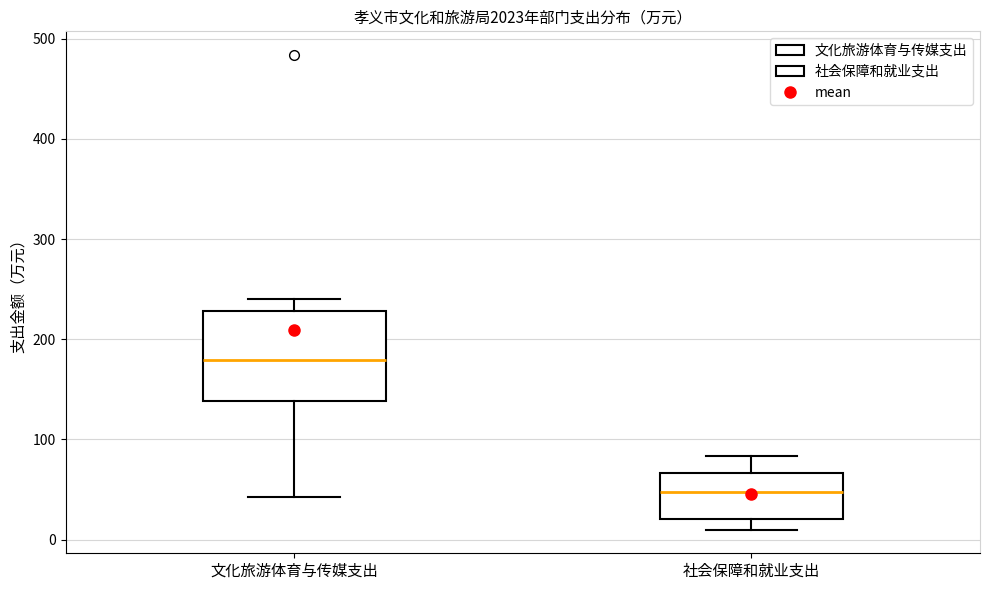

Comparing the boxes themselves (not the whiskers), which one is the tallest?

文化旅游体育与传媒支出